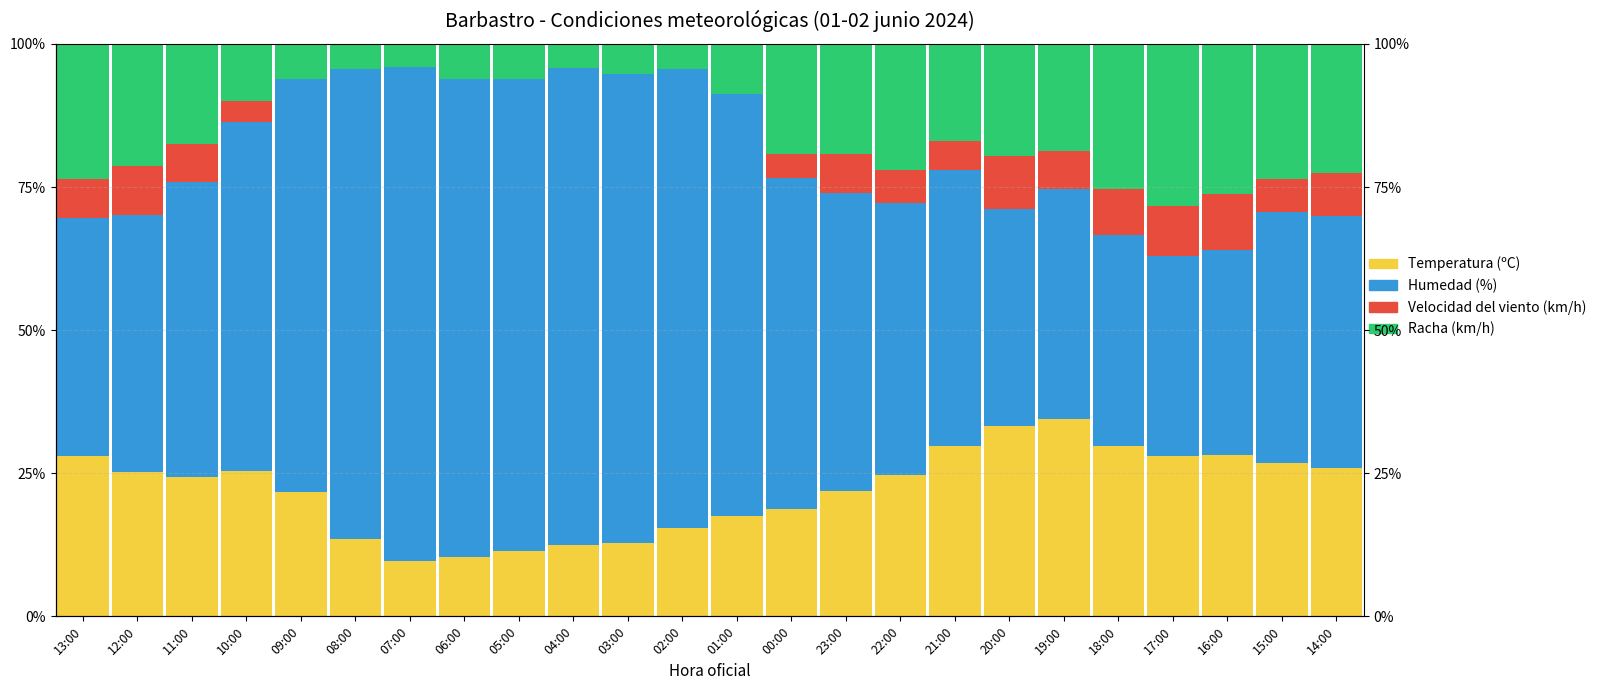

What is the sum of all Humedad (%) values?

1403.5